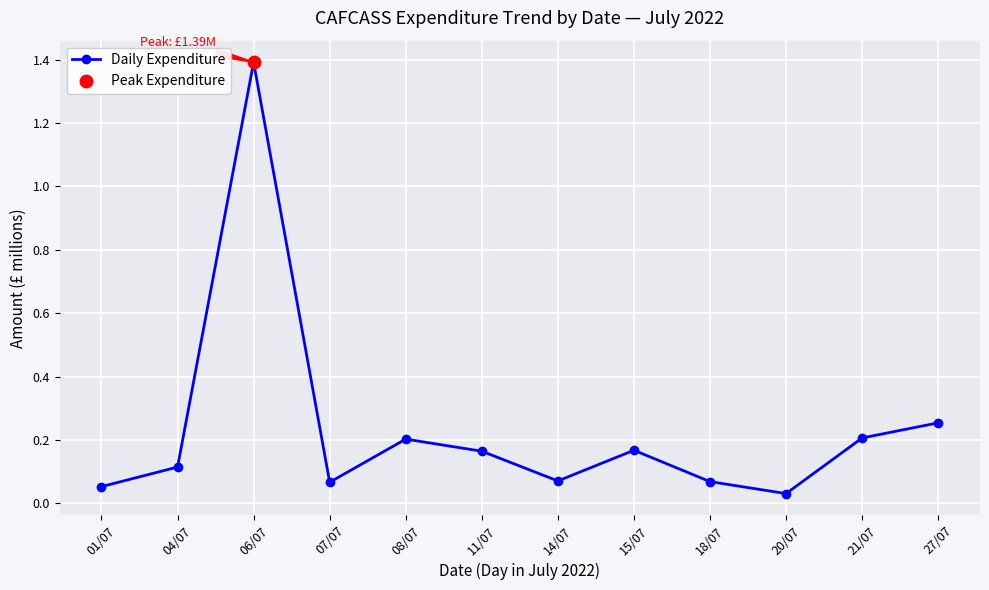

Which has a higher value, 21/07 or 01/07?

21/07